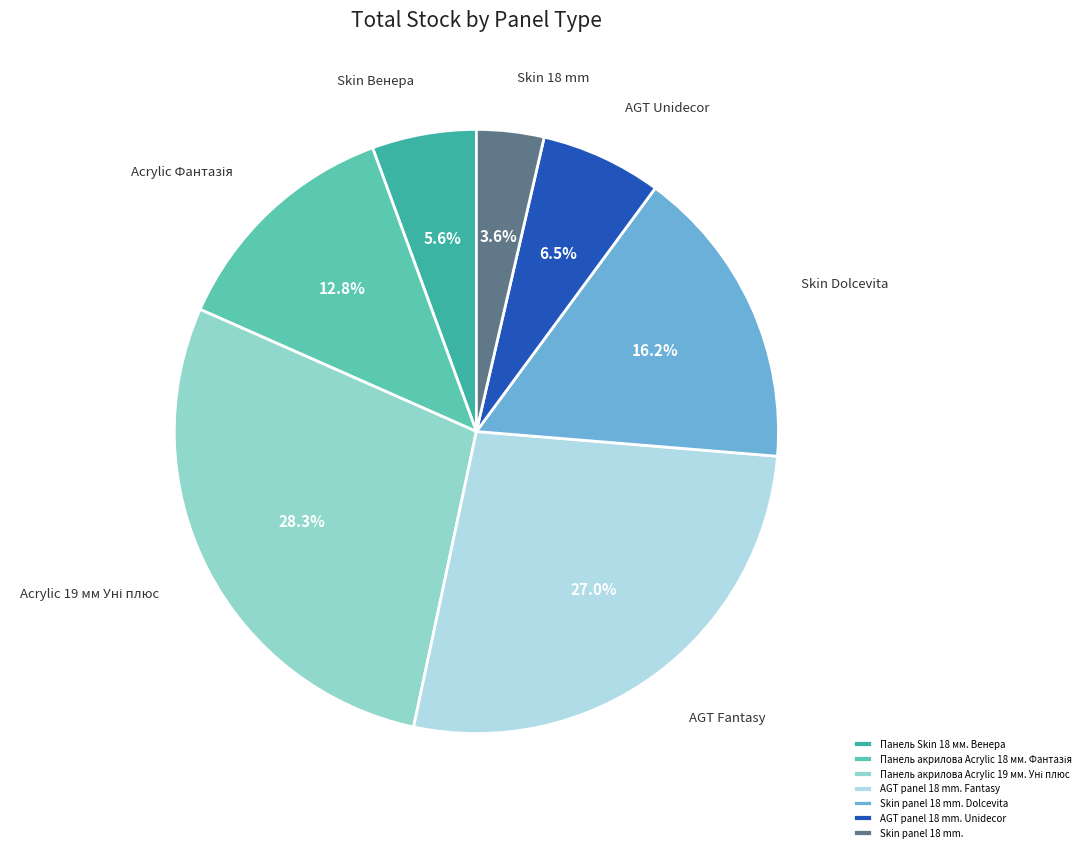

Which slice is the largest?

Панель акрилова Acrylic 19 мм. Уні плюс